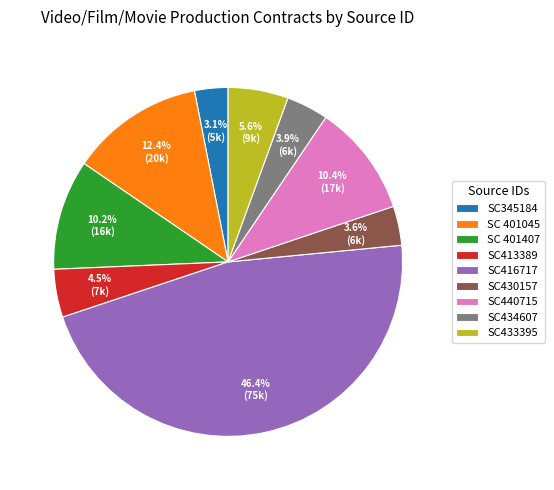

Is there a majority slice in this chart?

No